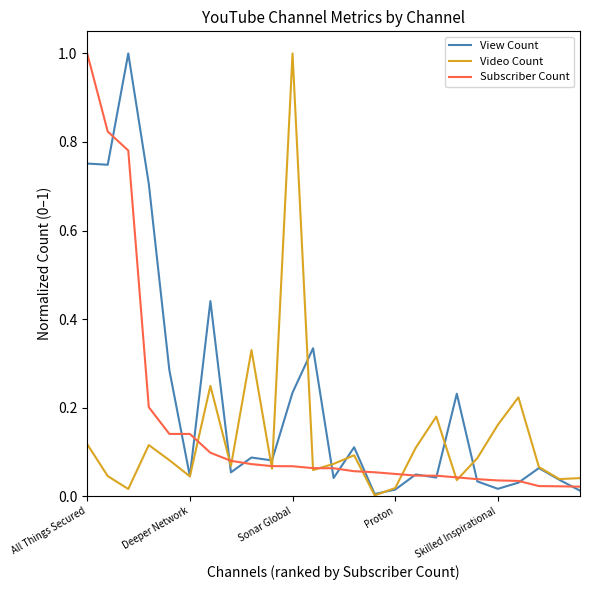

What is the maximum value shown in the chart?

1.0